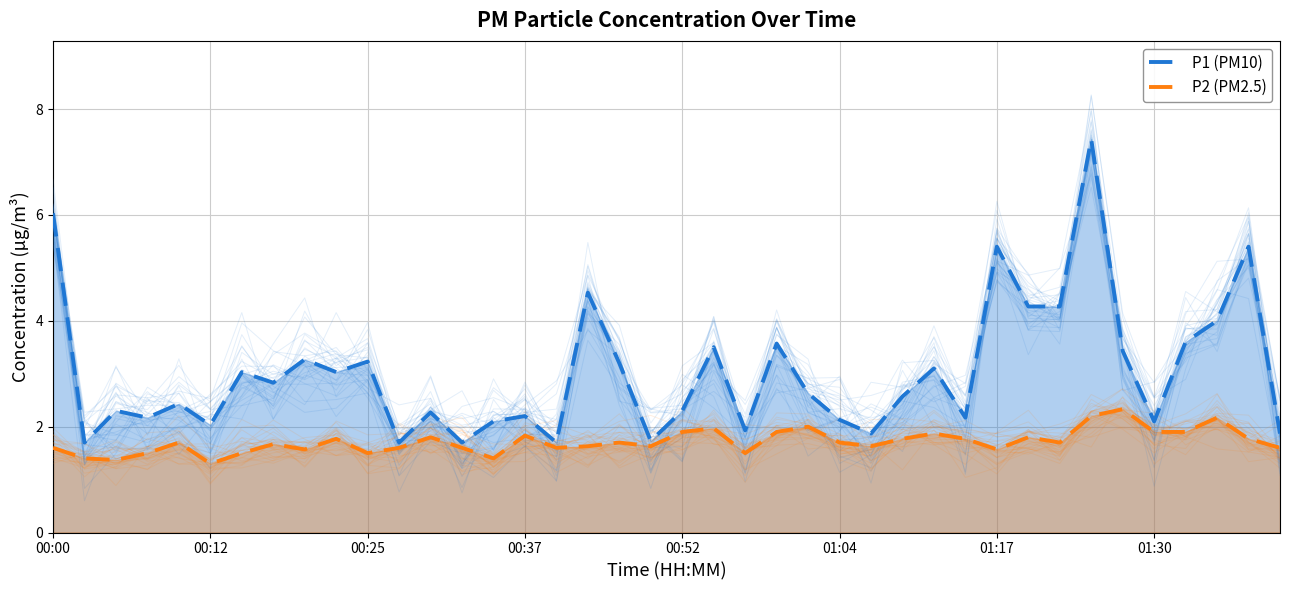

What is the sum of all P1 (PM10) values?

120.7